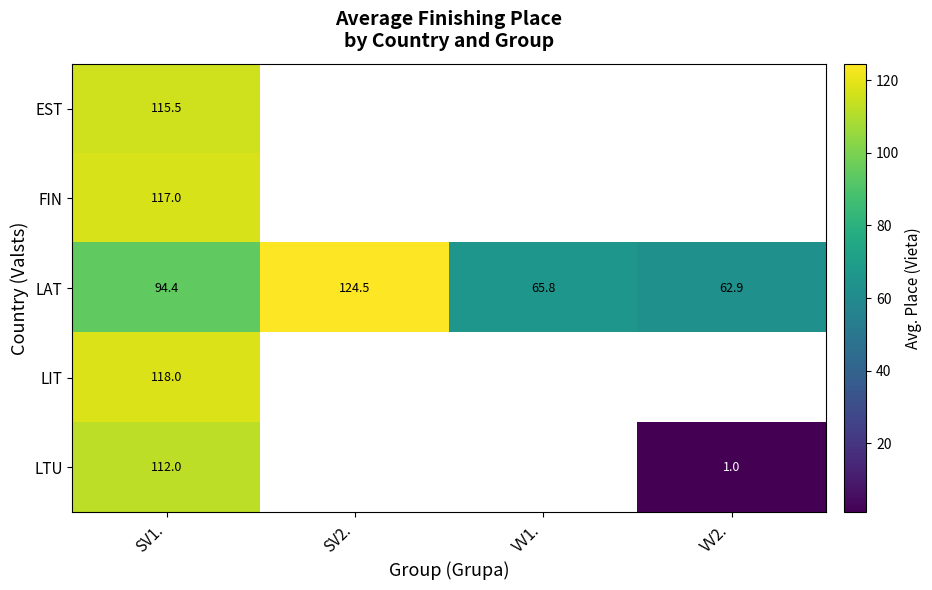

What is the total value across all series at SV1.?

556.9